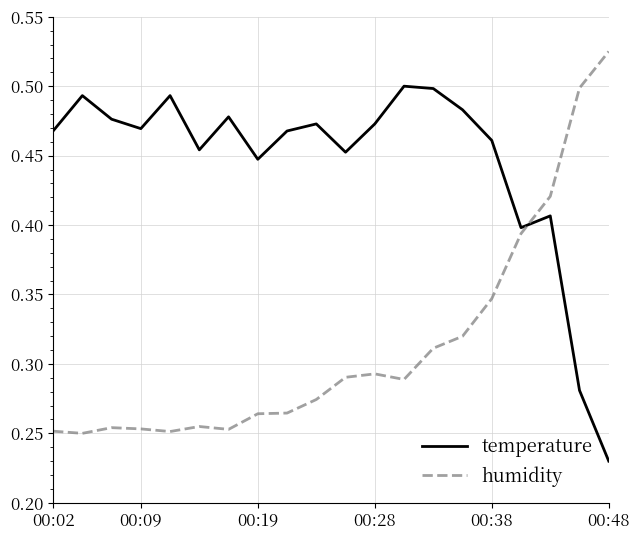

How many series are shown in this chart?

2